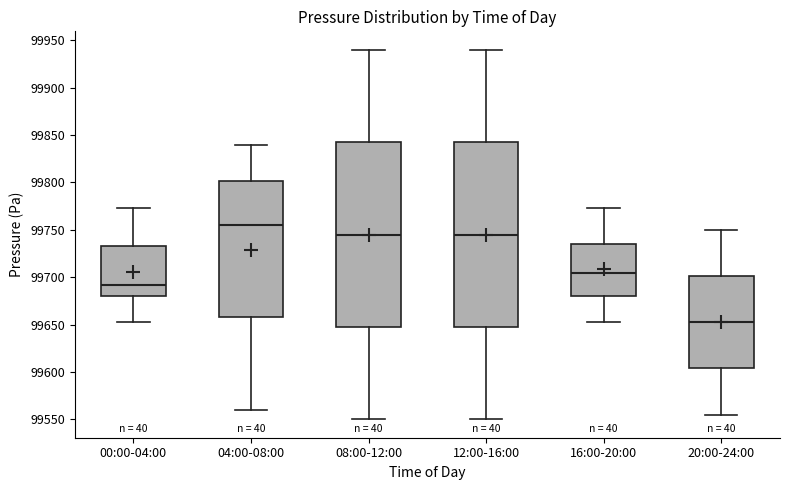

Where does the upper whisker of the box for 20:00-24:00 end on the y-axis? The values are not printed on the chart, so give them approximately, as read against the axis.

99750